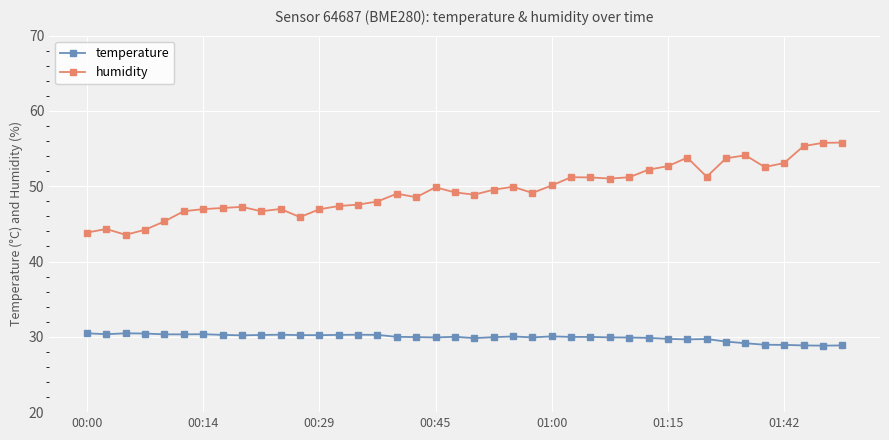

Which series has the largest total across all categories?

humidity